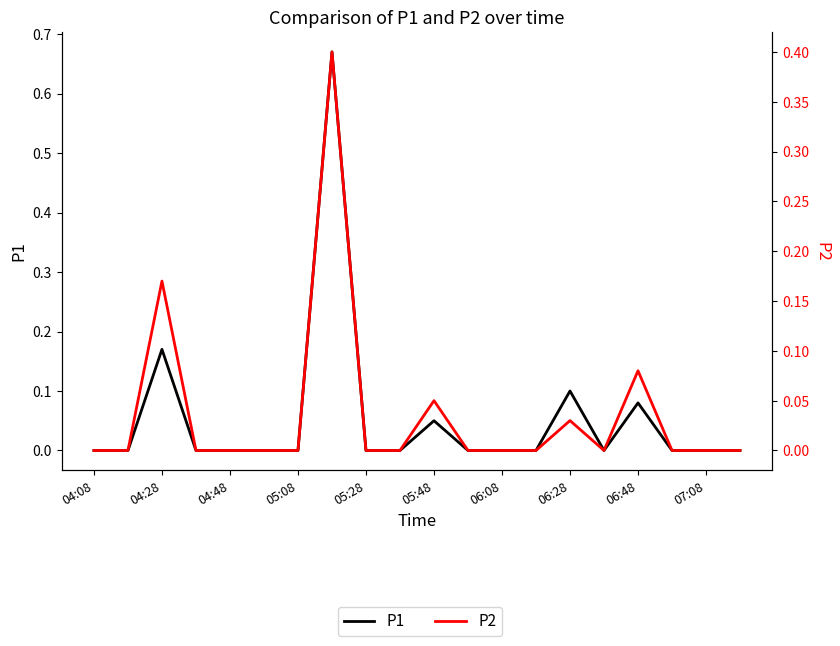

What is the difference between the maximum and second lowest values in the P1 series?

0.7